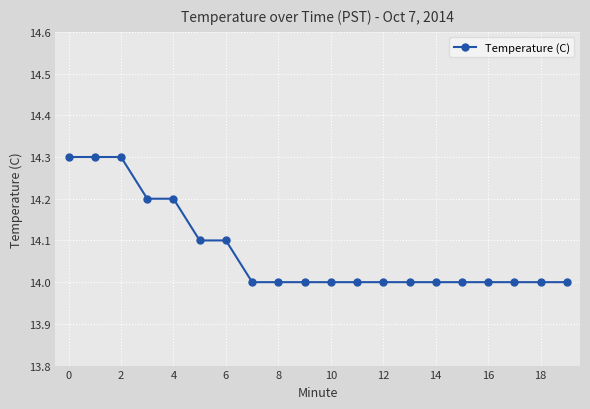

Count the number of data series in this chart.

1